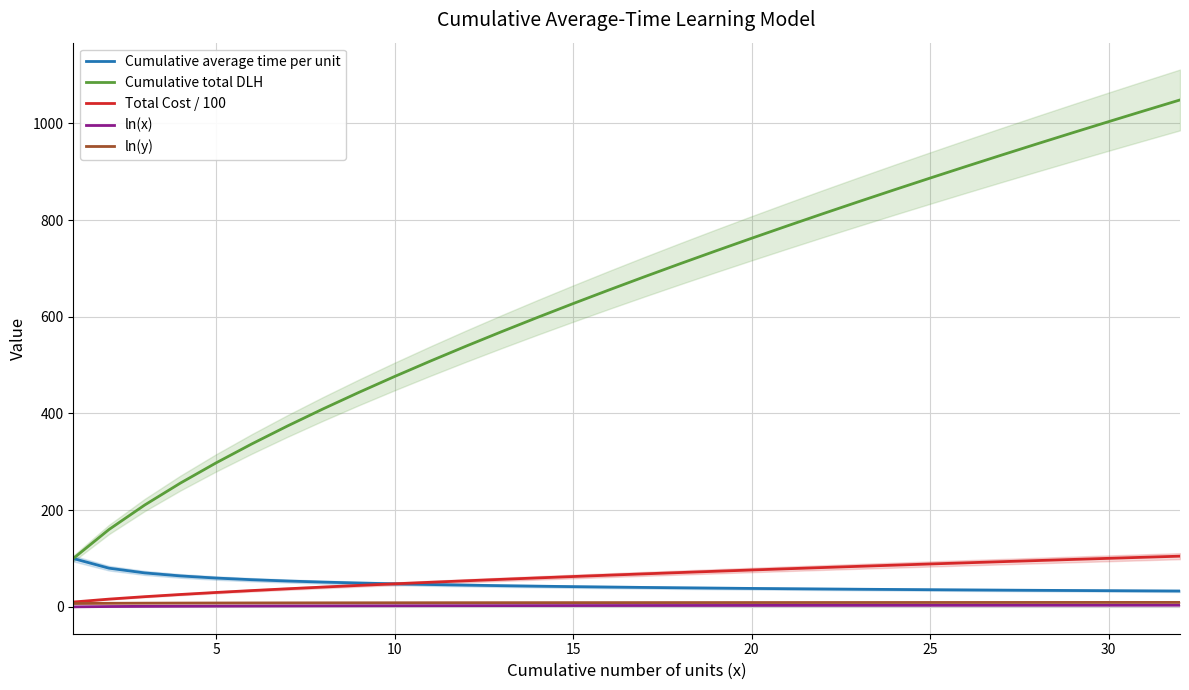

True or false: Total Cost / 100 and ln(x) cross at least once.

False